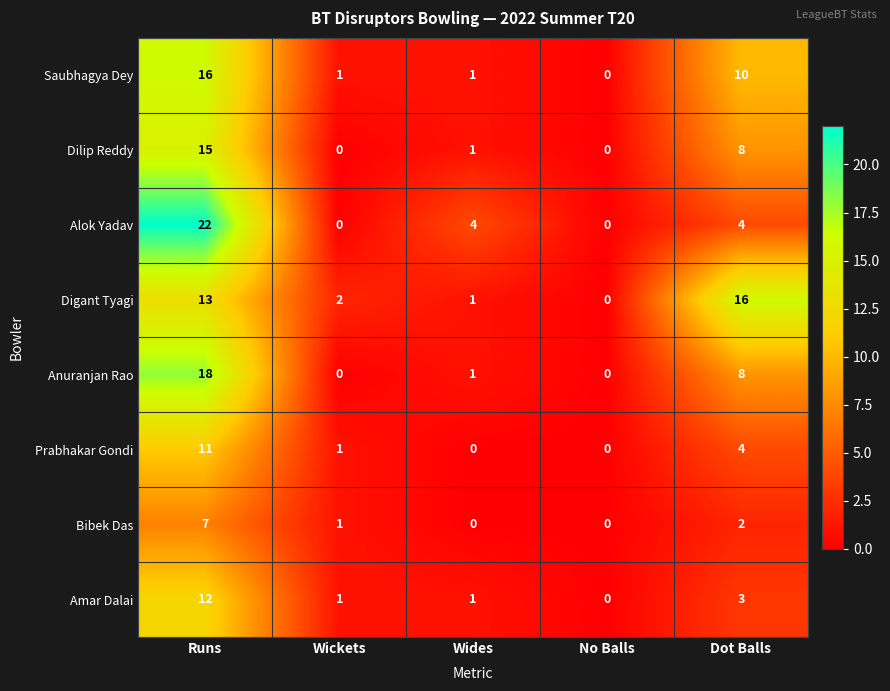

The Saubhagya Dey series shows -6 at No Balls. True or false?

False